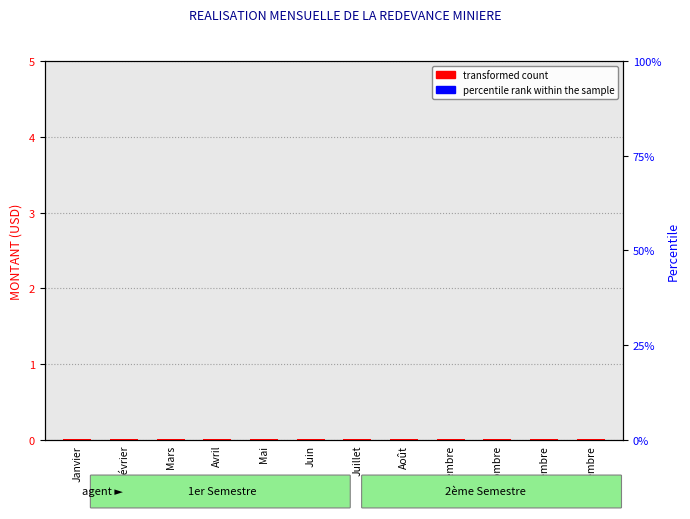

At how many categories does at least one series exceed 0?

12